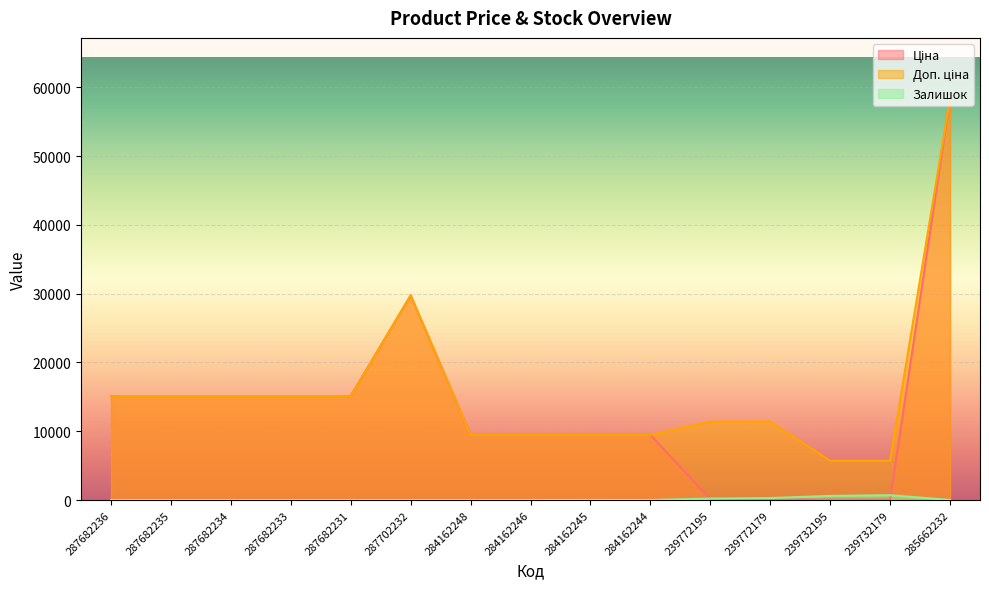

What is the lowest value of the Ціна series?

57.0